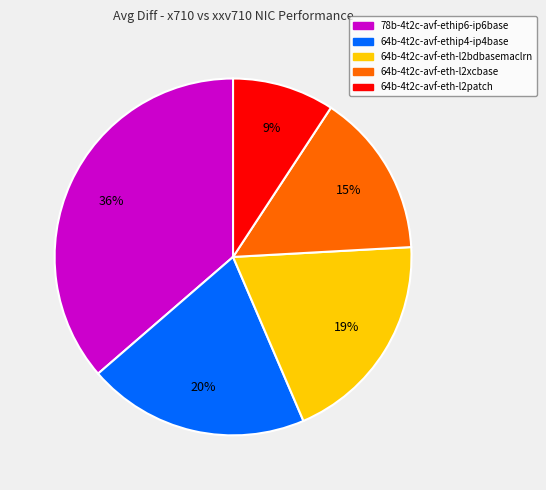

Rank the categories by value from lowest to highest.

64b-4t2c-avf-eth-l2patch, 64b-4t2c-avf-eth-l2xcbase, 64b-4t2c-avf-eth-l2bdbasemaclrn, 64b-4t2c-avf-ethip4-ip4base, 78b-4t2c-avf-ethip6-ip6base